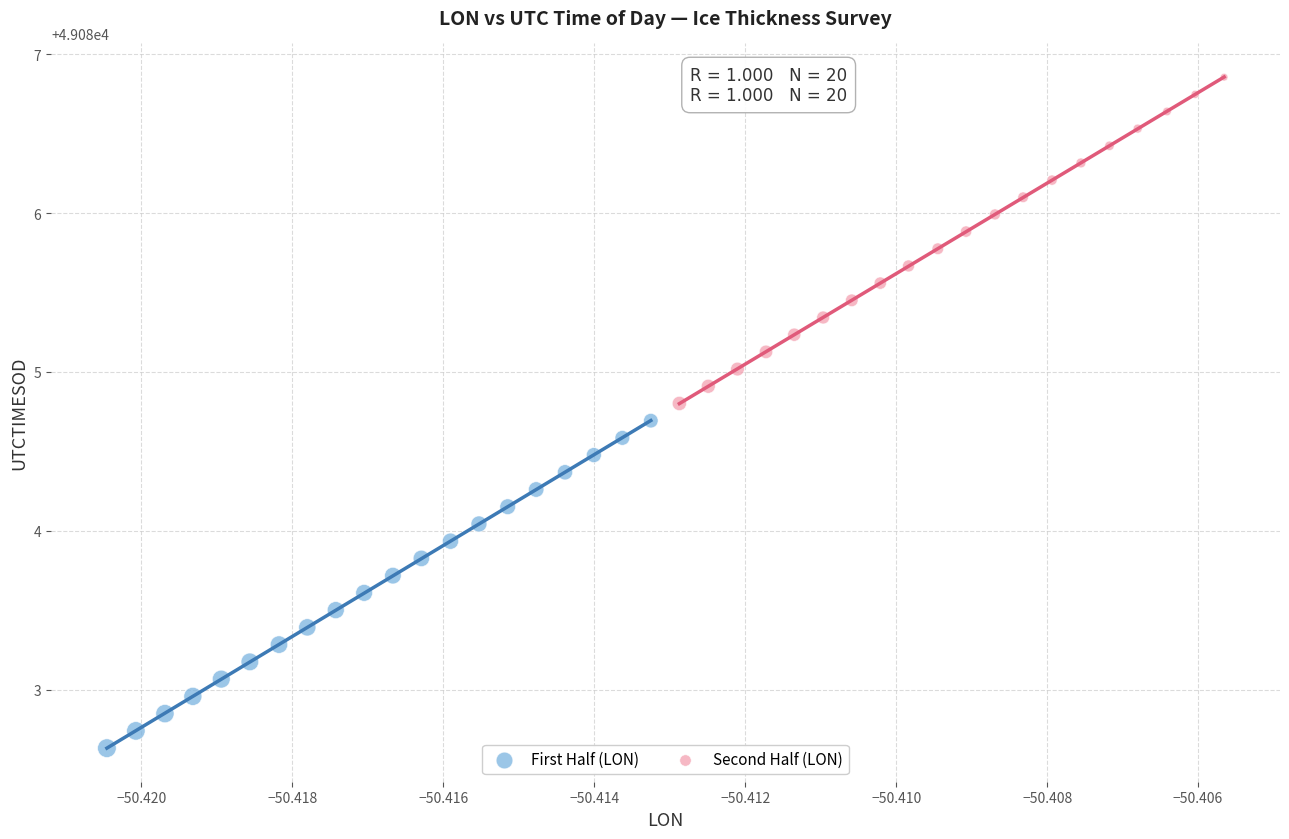

Which series reaches the maximum Y coordinate?

Second Half (LON)